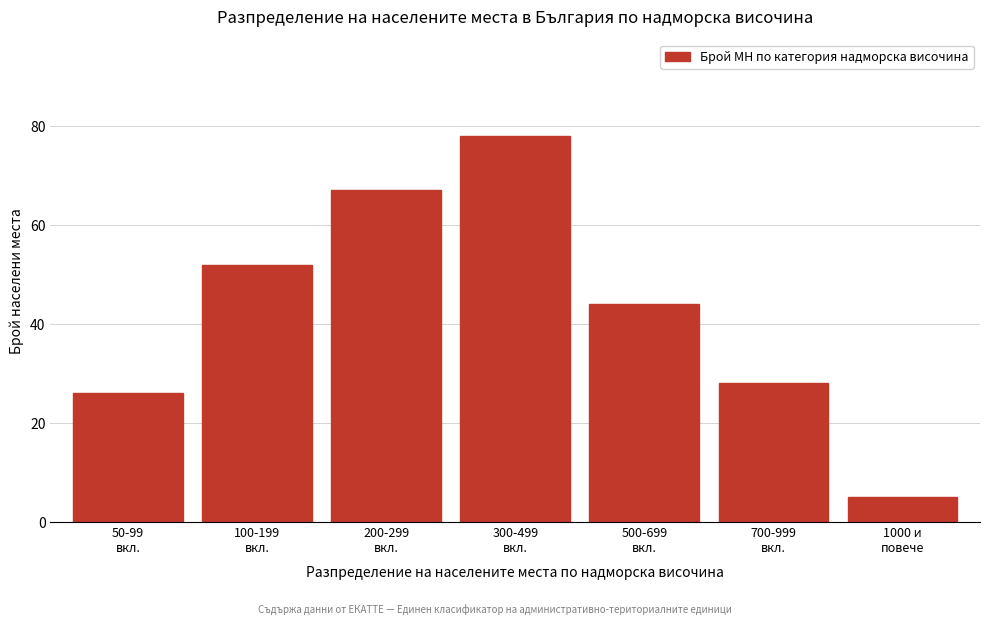

Reading left to right, what are all the values shown in this chart?

26	52	67	78	44	28	5